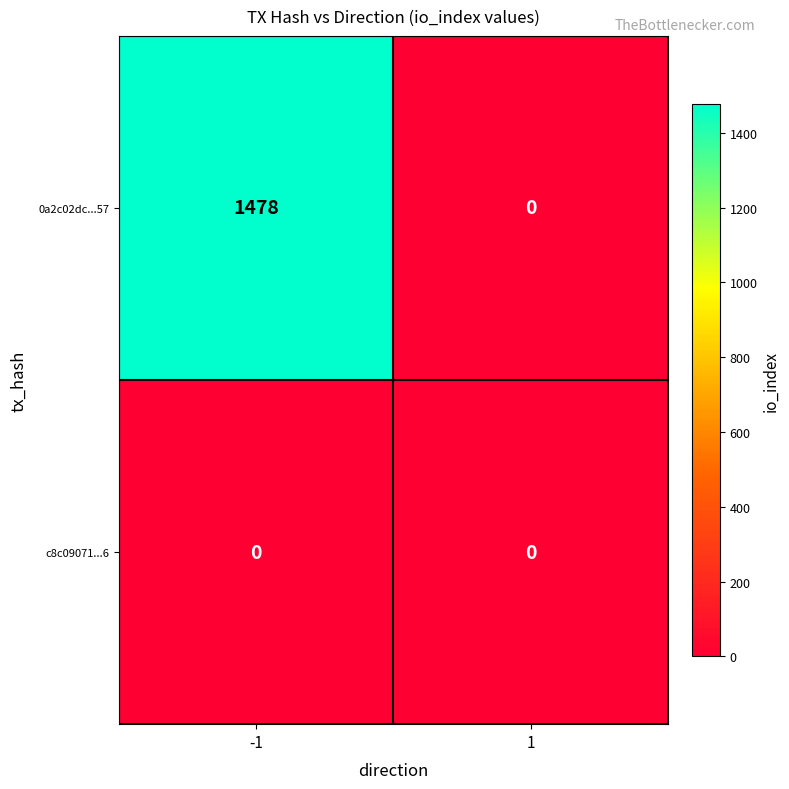

What is the spread (max minus min) of values at -1?

1478